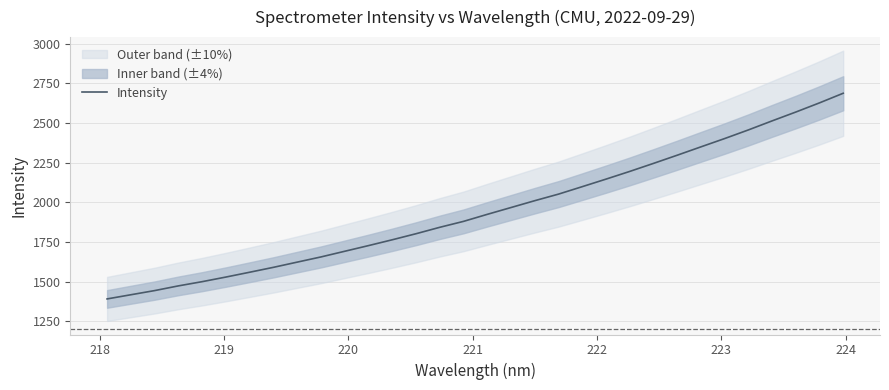

What is the difference between the second highest and second lowest values?

1210.0